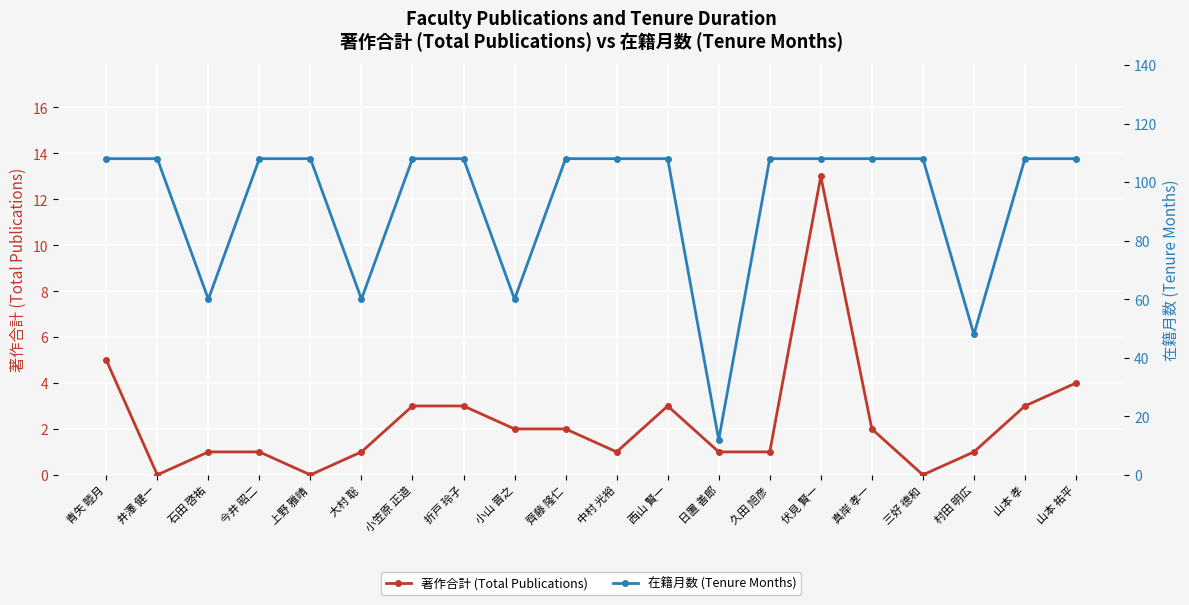

Count the number of categories in the chart.

20